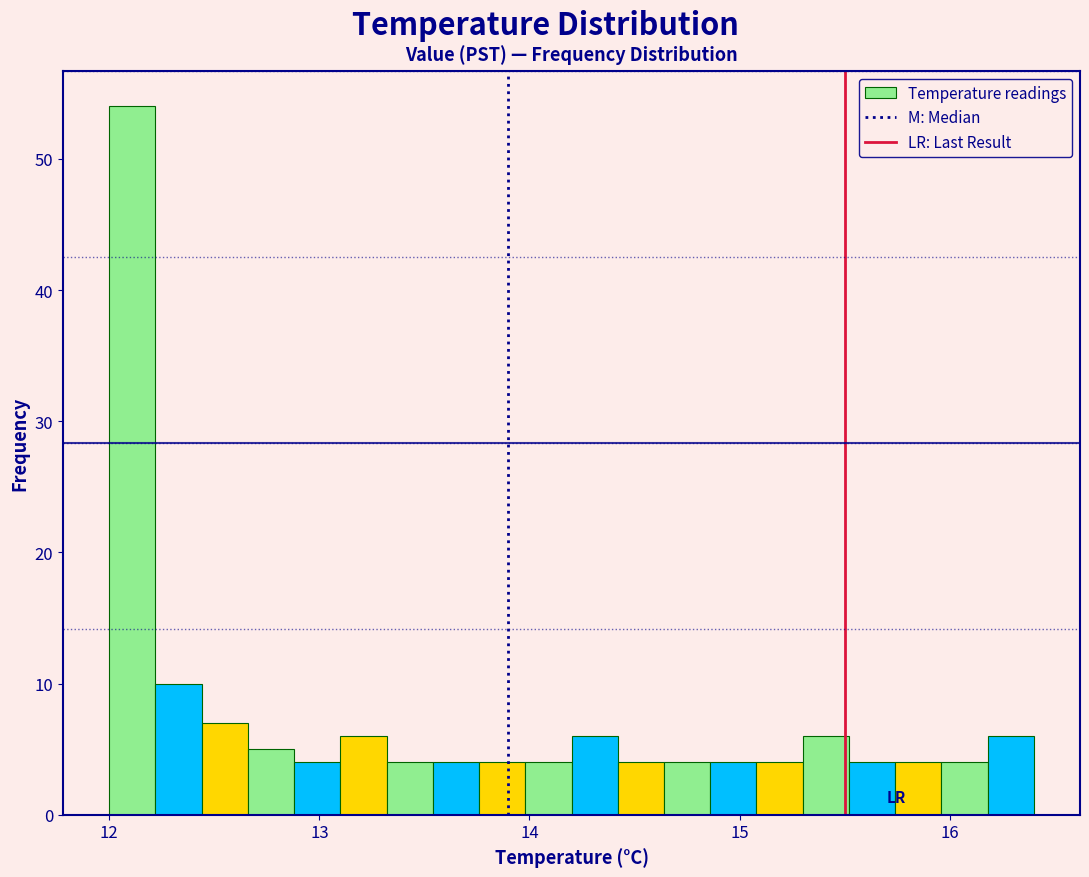

Around what value on the x-axis is the tallest bar? Give the approximate position of its centre, as read against the axis.

12.1